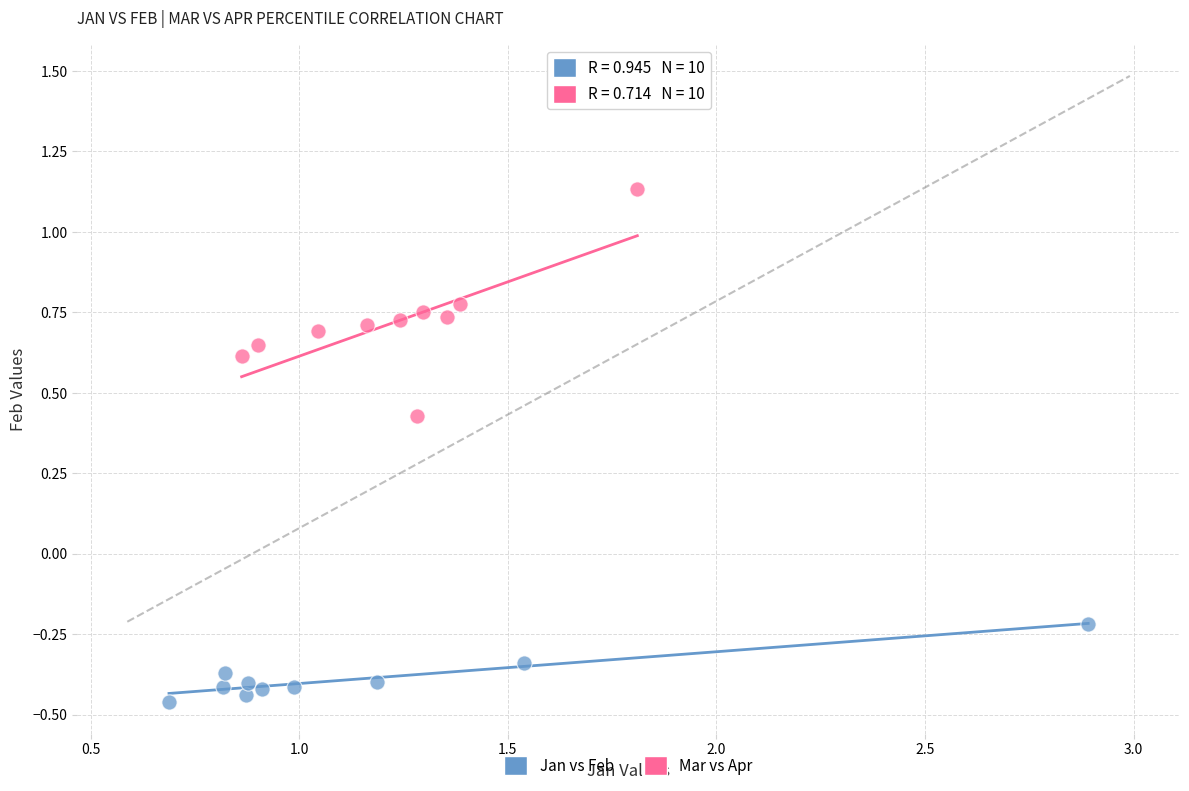

Which series reaches the minimum Y coordinate?

Jan vs Feb